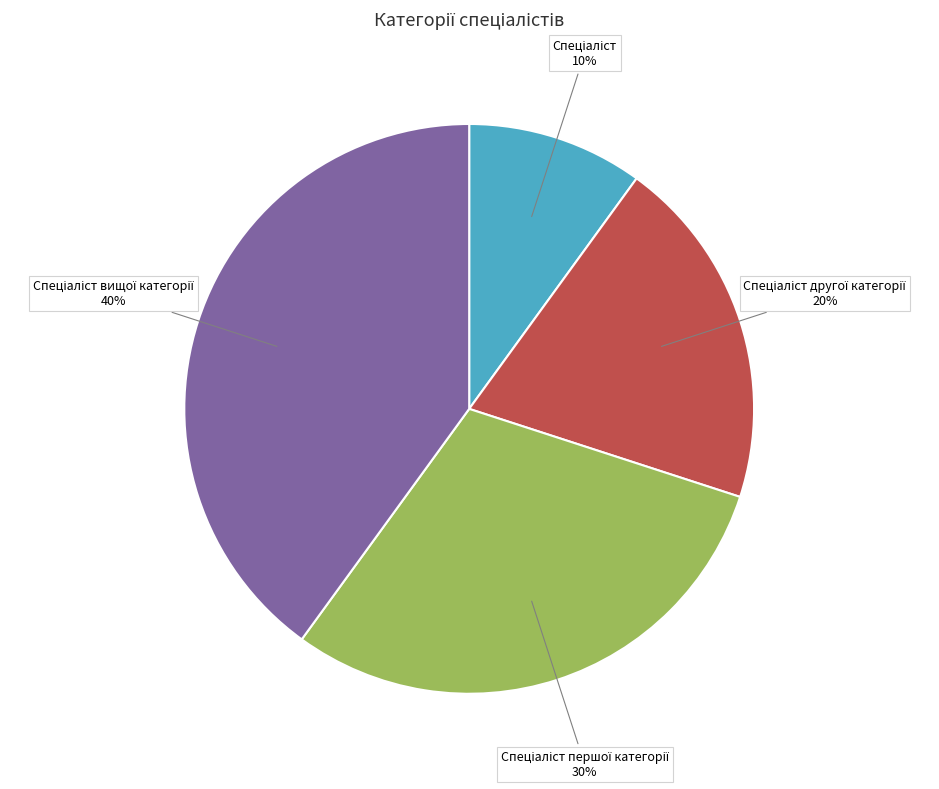

Is there any slice that represents more than half of the pie?

No